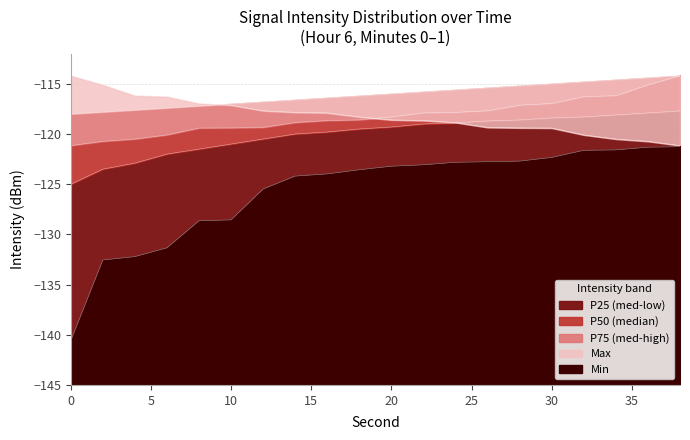

Which series has the largest range (max minus min)?

Min